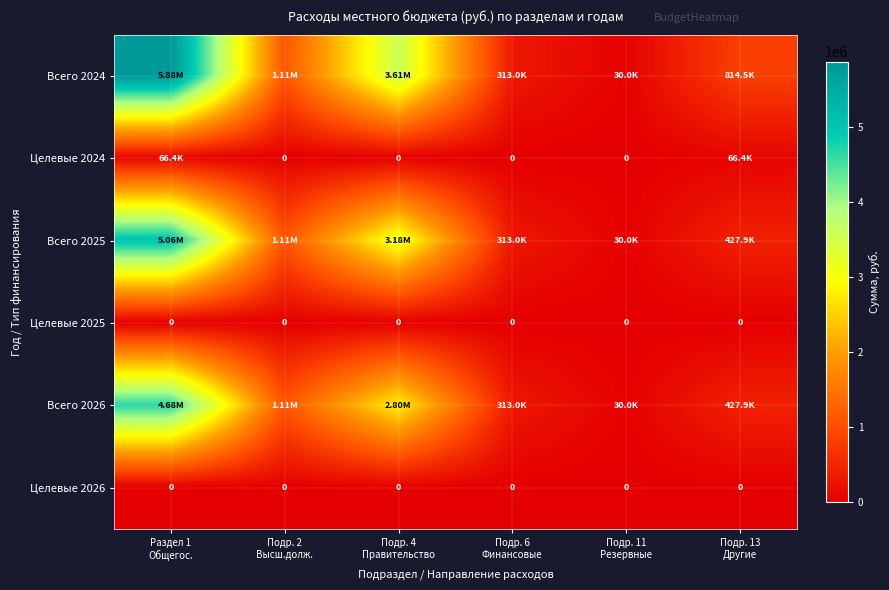

Which has a higher value, Подр. 11
Резервные or Подр. 6
Финансовые?

Подр. 6
Финансовые